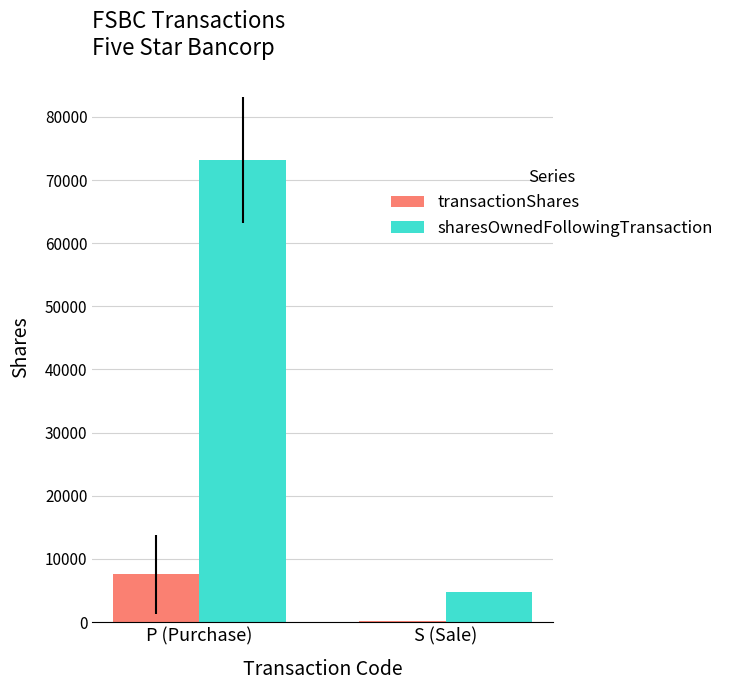

Reading left to right, extract all data points from this chart.

transactionShares: P (Purchase)=7547.6	S (Sale)=170.0
sharesOwnedFollowingTransaction: P (Purchase)=73172.0	S (Sale)=4830.0